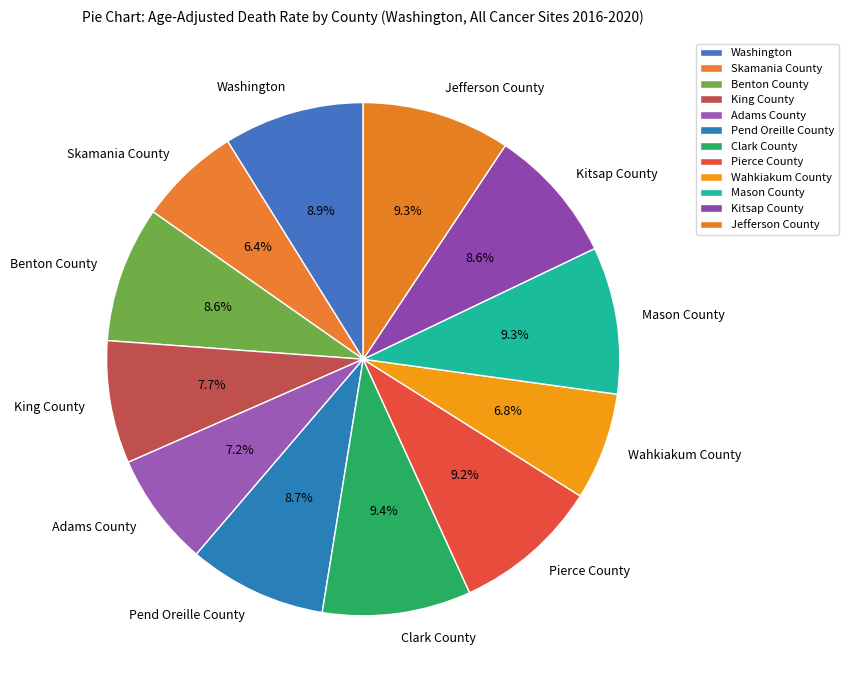

True or false: Benton County accounts for 21% of the total.

False